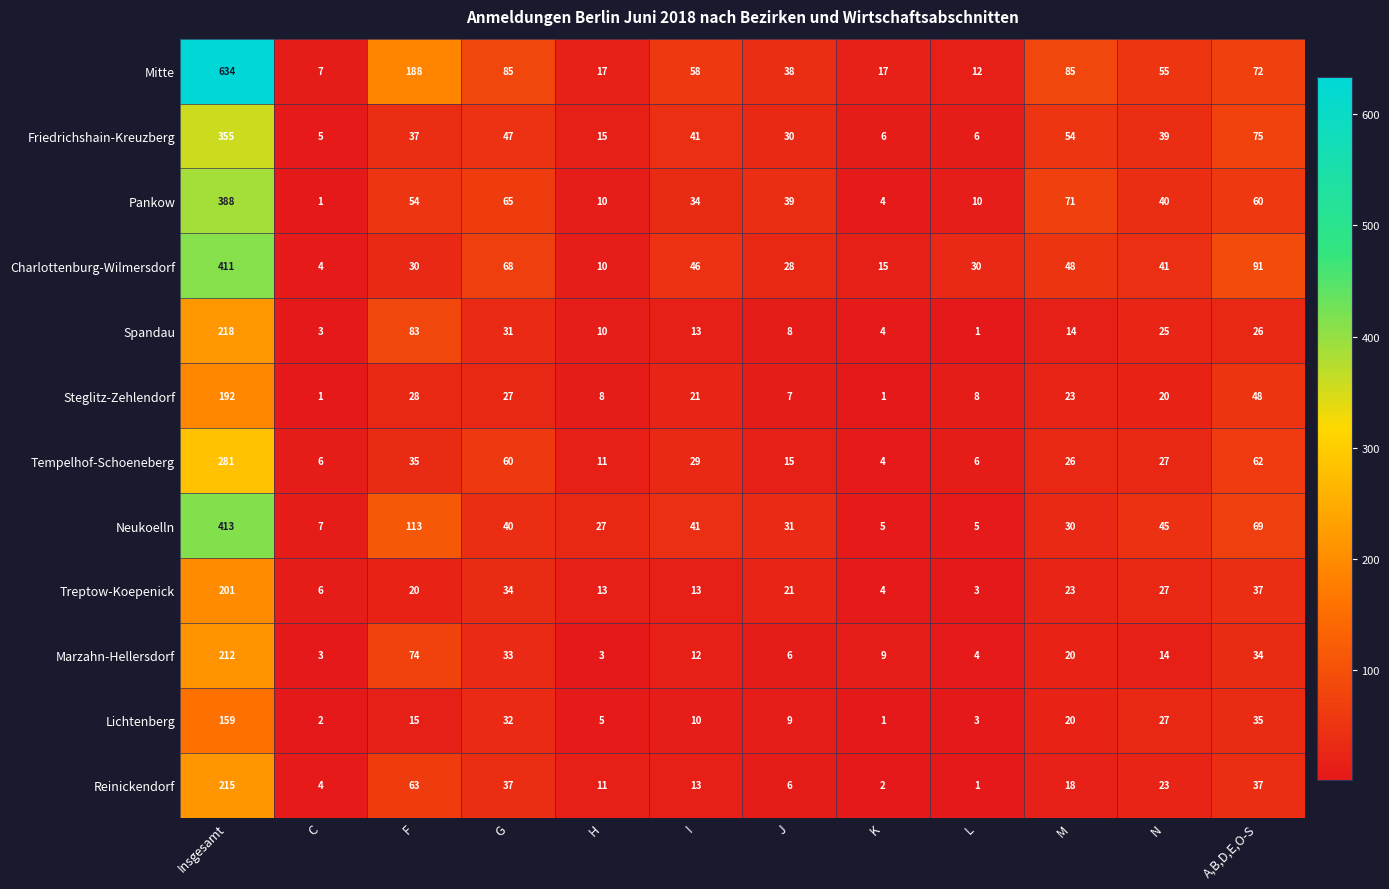

What is the total value across all series at J?

238